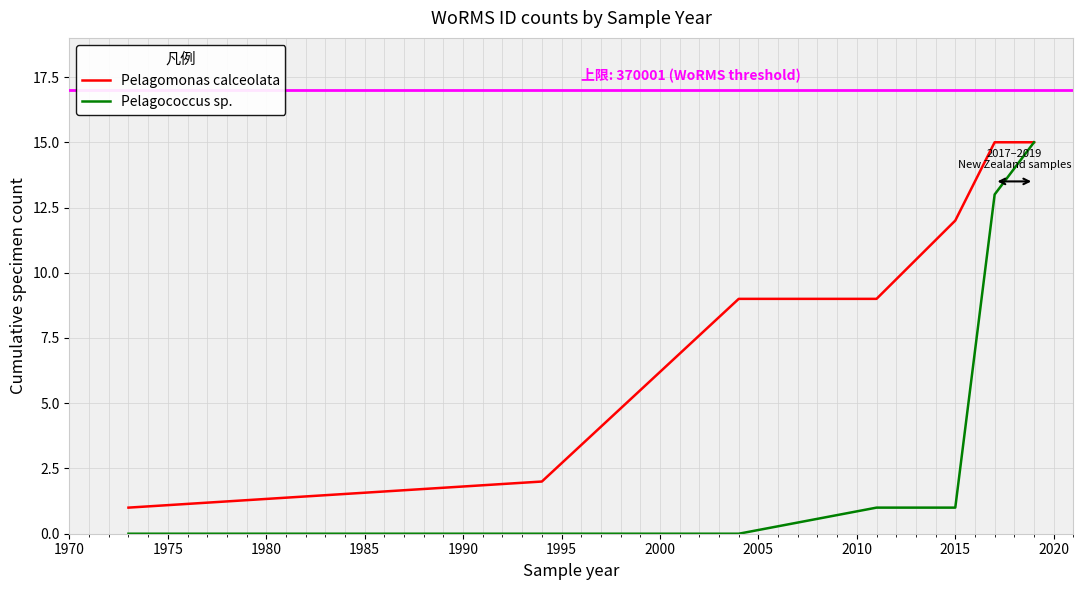

What is the greatest value displayed?

15